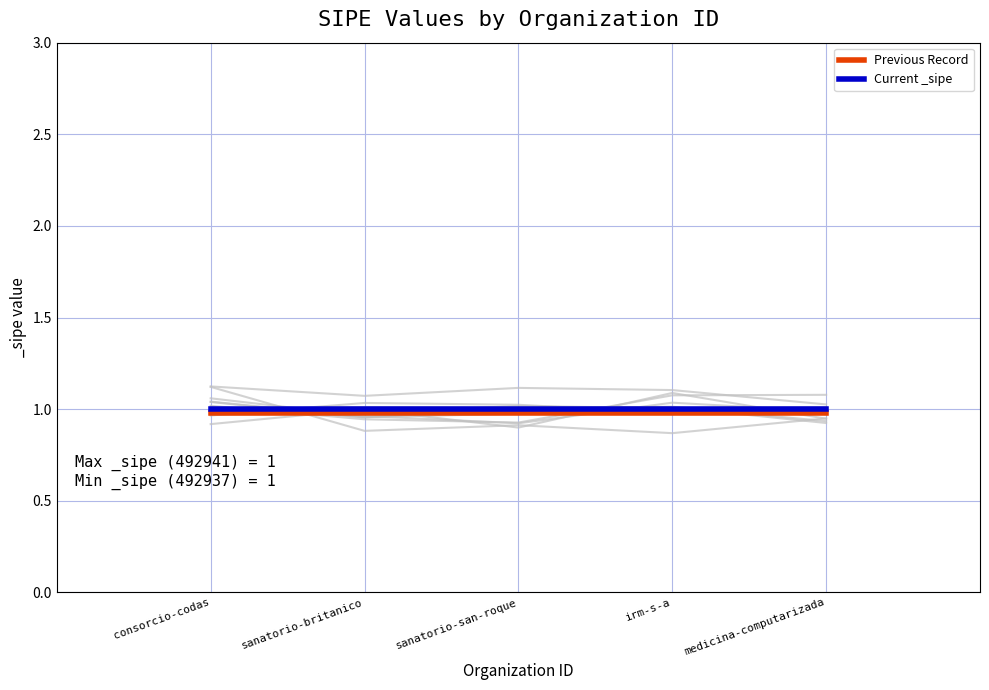

Rank the series by their maximum value, from lowest to highest.

Previous Record, Current _sipe